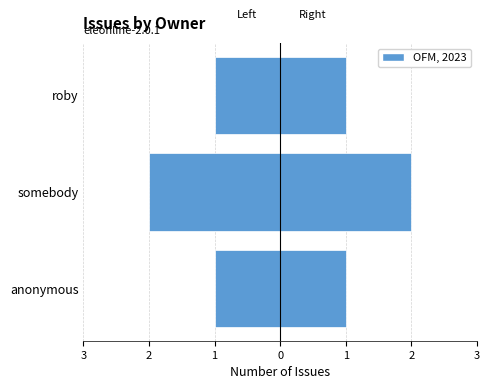

What is the sum of the Issues (left) values at somebody and anonymous?

-3